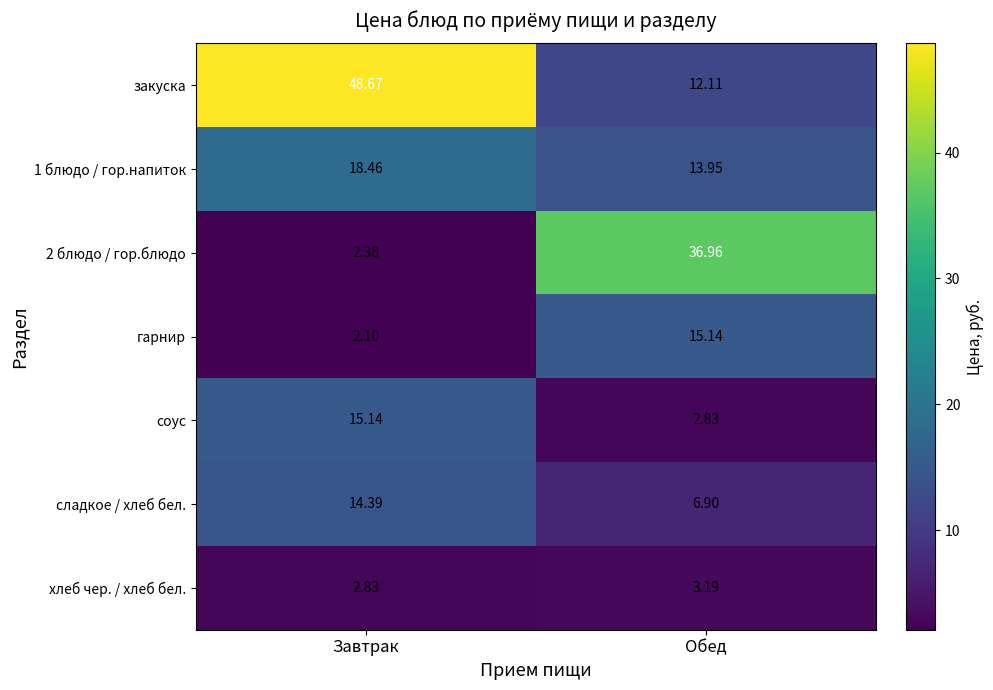

Between Завтрак and Обед, which series saw the biggest shift?

закуска